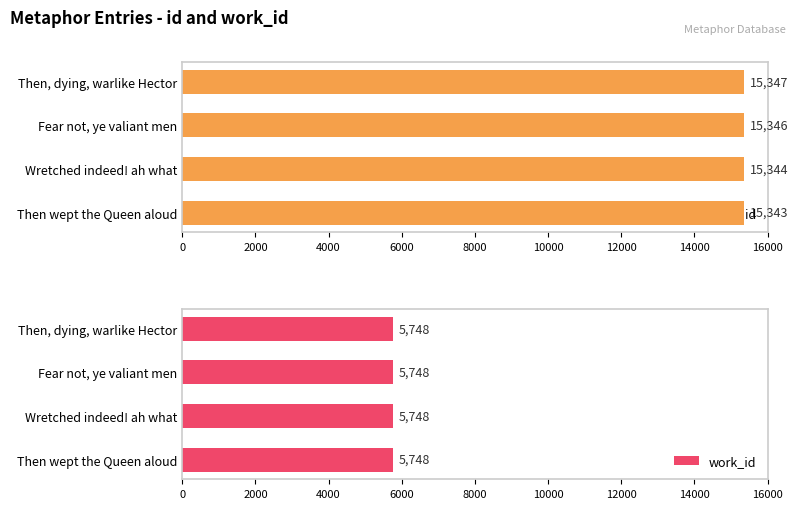

What is the sum of all id values?

61380